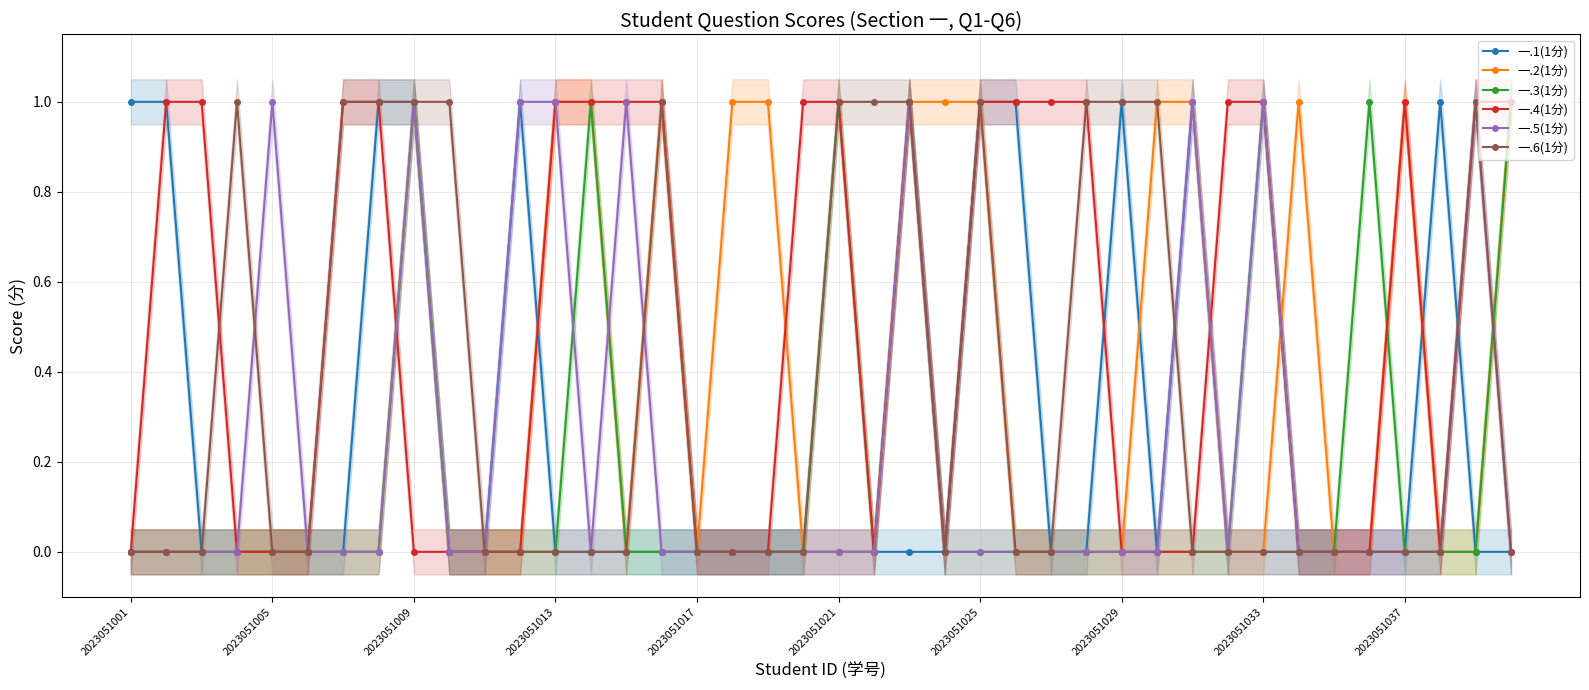

The value of 一.3(1分) at 2023051013 is 0. True or false?

True